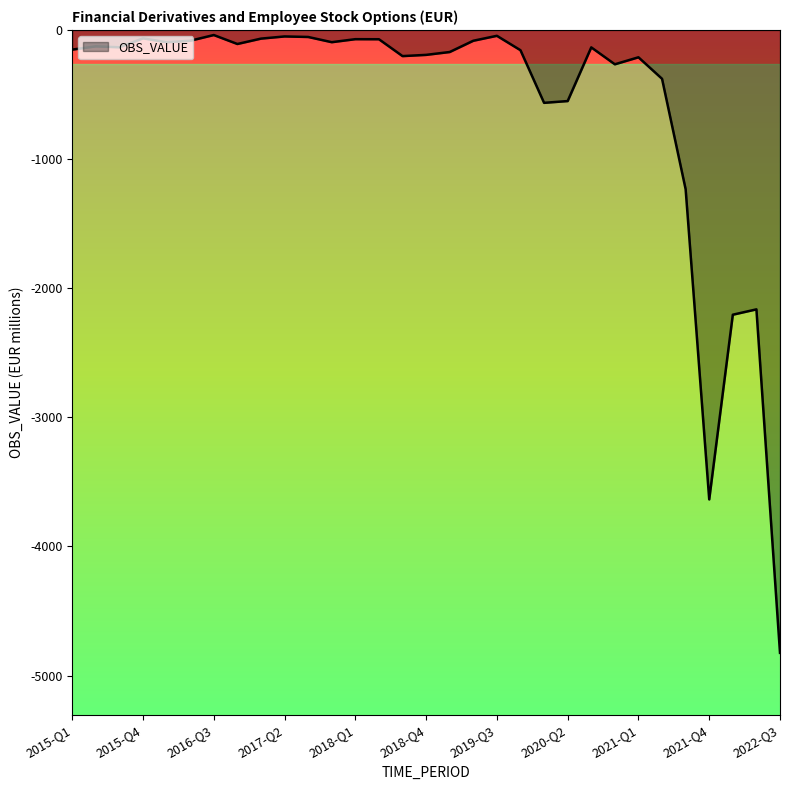

What is the smallest value displayed?

-4823.8